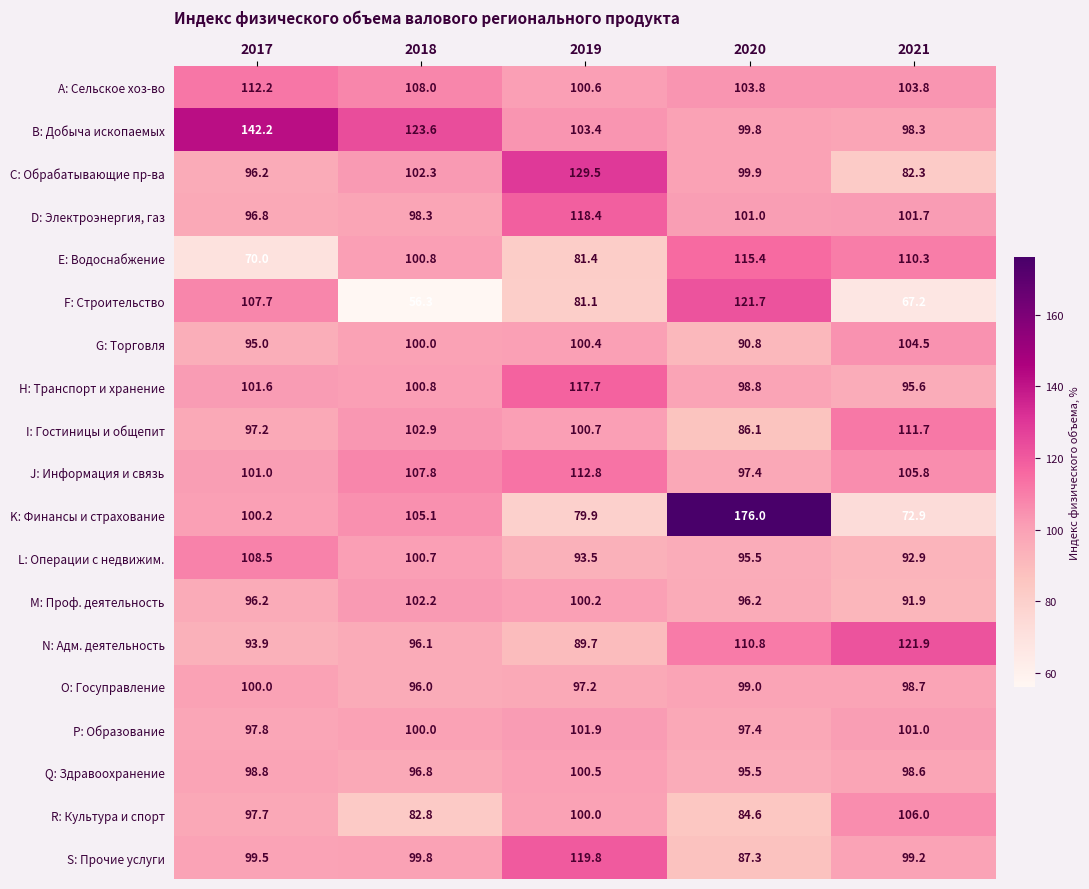

At 2021, list the series in order from smallest to largest.

F: Строительство, K: Финансы и страхование, C: Обрабатывающие пр-ва, M: Проф. деятельность, L: Операции с недвижим., H: Транспорт и хранение, B: Добыча ископаемых, Q: Здравоохранение, O: Госуправление, S: Прочие услуги, P: Образование, D: Электроэнергия, газ, A: Сельское хоз-во, G: Торговля, J: Информация и связь, R: Культура и спорт, E: Водоснабжение, I: Гостиницы и общепит, N: Адм. деятельность